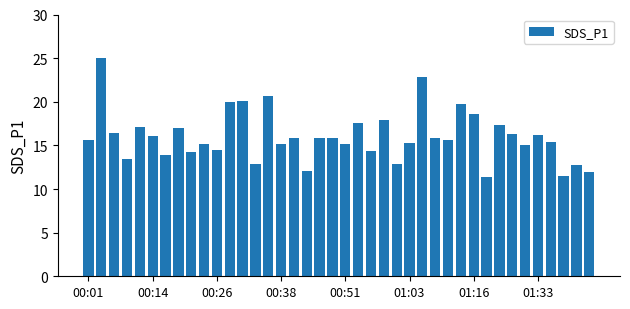

What is the value of the 34th bar from the left?

16.3